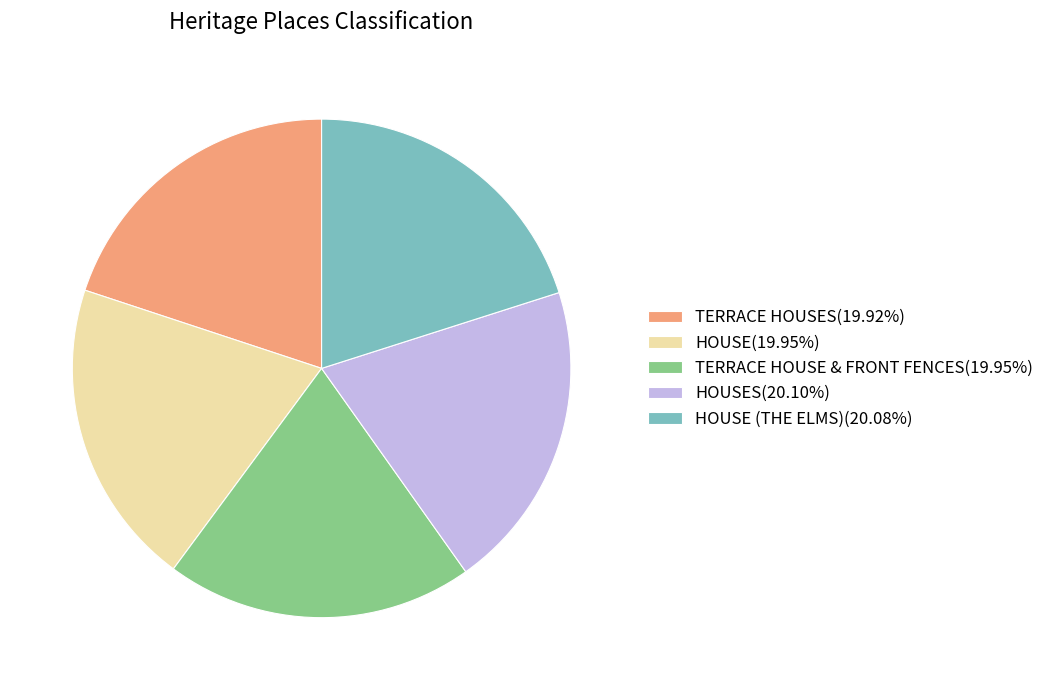

What is the ratio of the value at TERRACE HOUSE & FRONT FENCES(19.95%) to the value at HOUSES(20.10%)?

1.0